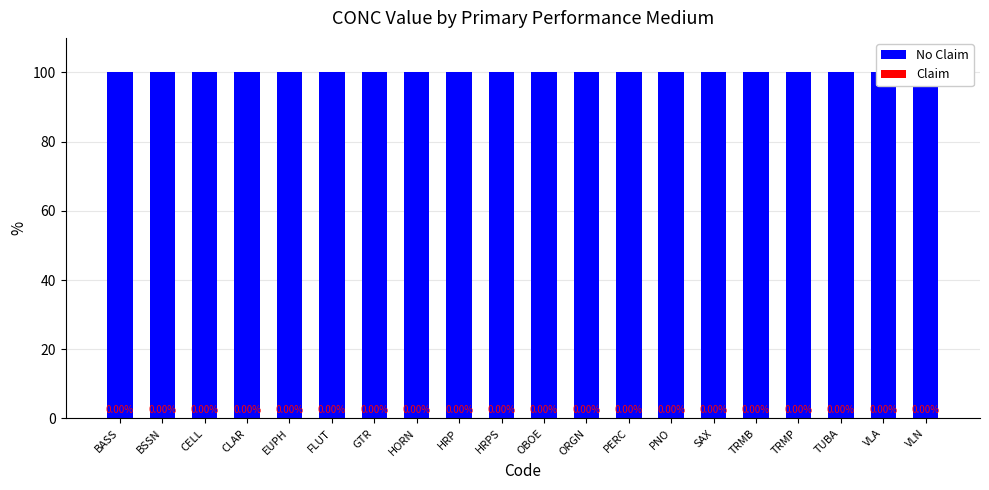

Which series has the widest spread of values?

No Claim